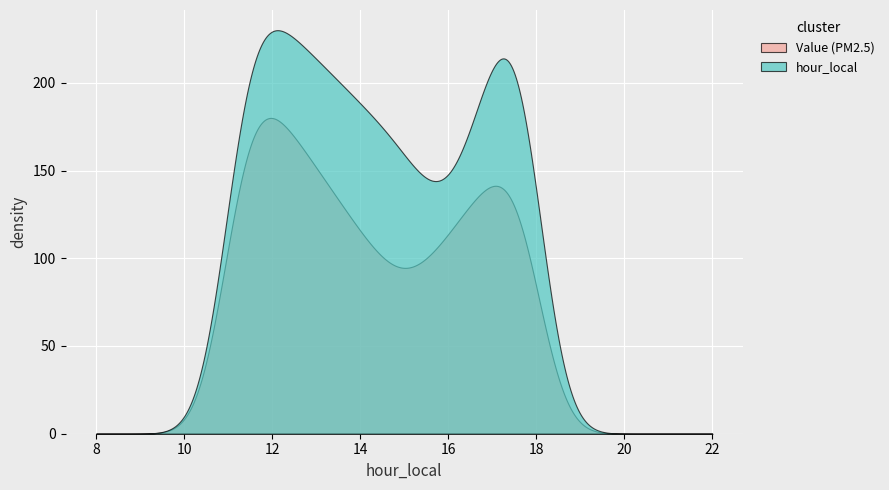

Rank the series by their maximum value, from lowest to highest.

Value (PM2.5), hour_local